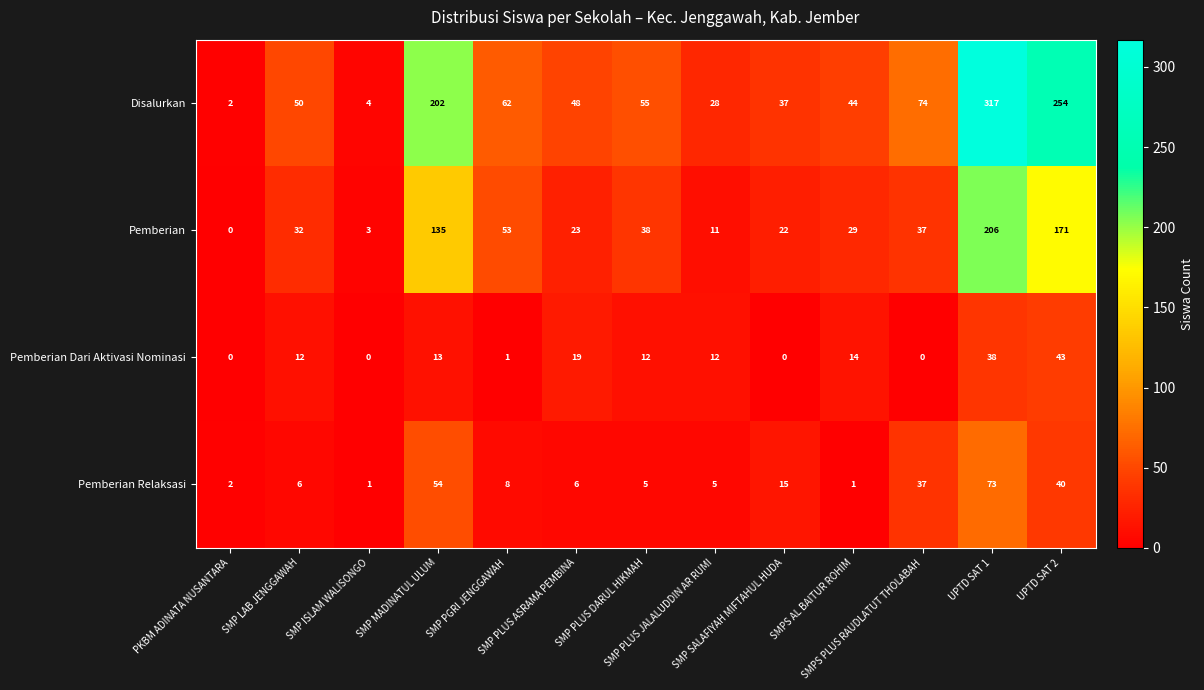

List the series in order of their peak value, lowest first.

Pemberian Dari Aktivasi Nominasi, Pemberian Relaksasi, Pemberian, Disalurkan